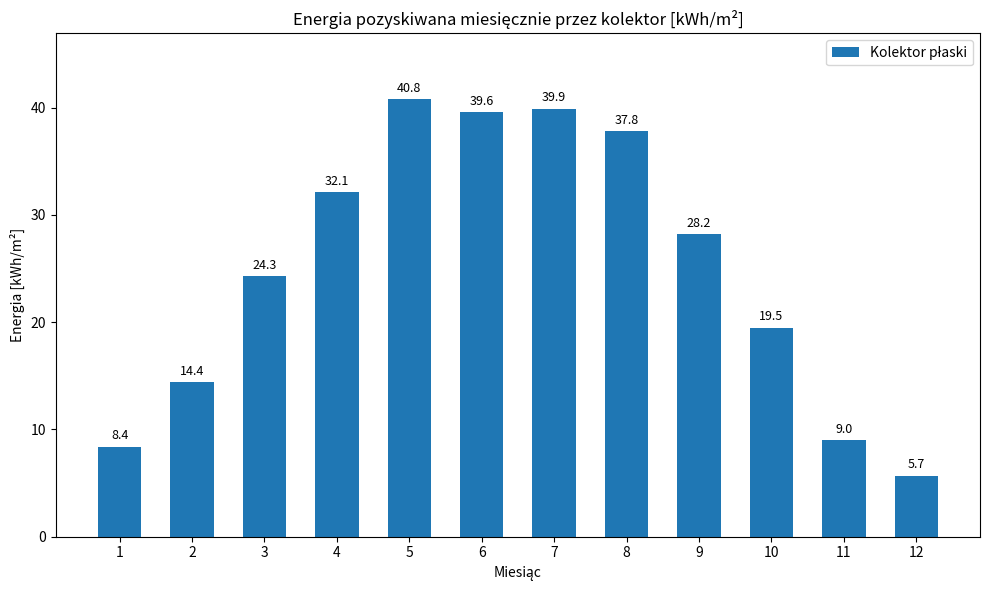

Reading left to right, transcribe all the data shown in this chart.

8.4	14.4	24.3	32.1	40.8	39.6	39.9	37.8	28.2	19.5	9.0	5.7